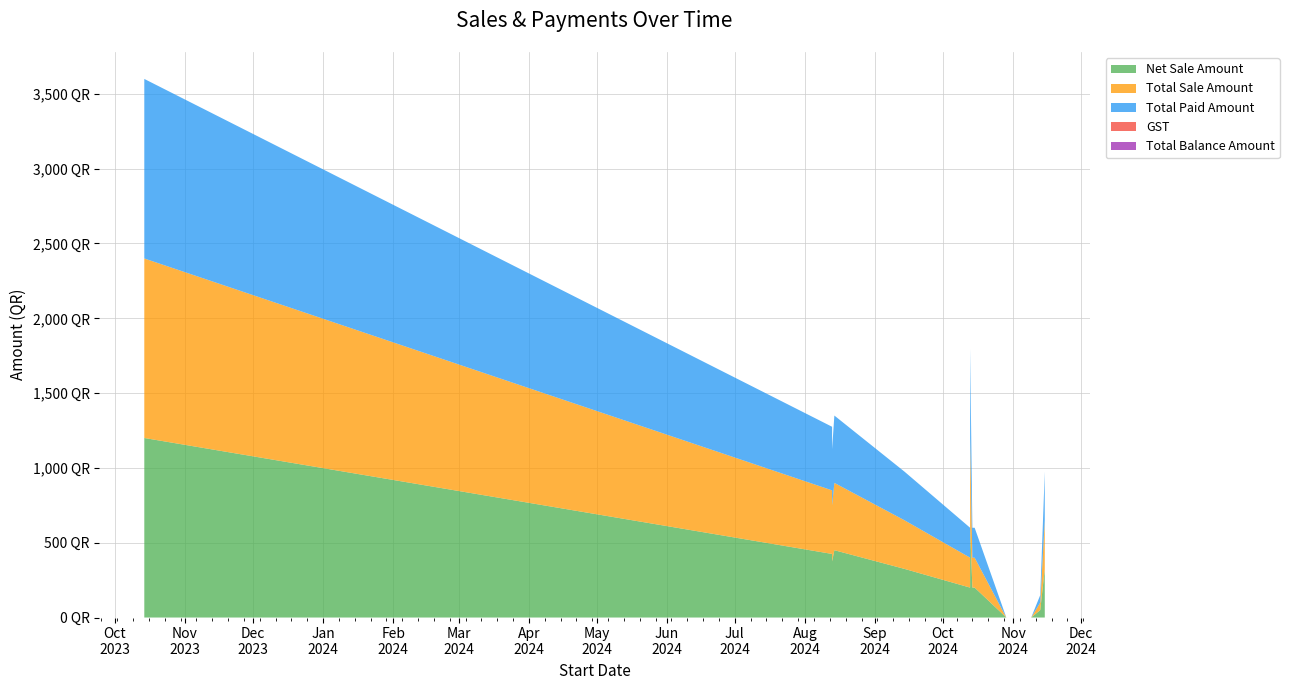

Reading right to left, what are all the values shown in this chart?

Net Sale Amount: 39=600	38=600	37=500	36=200	35=375	34=375	33=375	32=375	31=450	30=375	29=375	28=425	27=0	26=200	25=200	24=200	23=200	22=600	21=200	20=200	19=600	18=200	17=600	16=200	15=0	14=325	13=450	12=1200	11=200	10=500	9=0	8=200	7=325	6=325	5=325	4=325	3=325	2=325	1=325	0=50
Total Paid Amount: 39=600	38=600	37=500	36=200	35=375	34=375	33=375	32=375	31=450	30=375	29=375	28=425	27=0	26=200	25=200	24=200	23=200	22=600	21=200	20=200	19=600	18=200	17=600	16=200	15=0	14=325	13=450	12=1200	11=200	10=500	9=0	8=200	7=325	6=325	5=325	4=325	3=325	2=325	1=325	0=50
Total Balance Amount: 39=0	38=0	37=0	36=0	35=0	34=0	33=0	32=0	31=0	30=0	29=0	28=0	27=0	26=0	25=0	24=0	23=0	22=0	21=0	20=0	19=0	18=0	17=0	16=0	15=0	14=0	13=0	12=0	11=0	10=0	9=0	8=0	7=0	6=0	5=0	4=0	3=0	2=0	1=0	0=0
GST: 39=0	38=0	37=0	36=0	35=0	34=0	33=0	32=0	31=0	30=0	29=0	28=0	27=0	26=0	25=0	24=0	23=0	22=0	21=0	20=0	19=0	18=0	17=0	16=0	15=0	14=0	13=0	12=0	11=0	10=0	9=0	8=0	7=0	6=0	5=0	4=0	3=0	2=0	1=0	0=0
Total Sale Amount: 39=600	38=600	37=500	36=200	35=375	34=375	33=375	32=375	31=450	30=375	29=375	28=425	27=0	26=200	25=200	24=200	23=200	22=600	21=200	20=200	19=600	18=200	17=600	16=200	15=0	14=325	13=450	12=1200	11=200	10=500	9=0	8=200	7=325	6=325	5=325	4=325	3=325	2=325	1=325	0=50